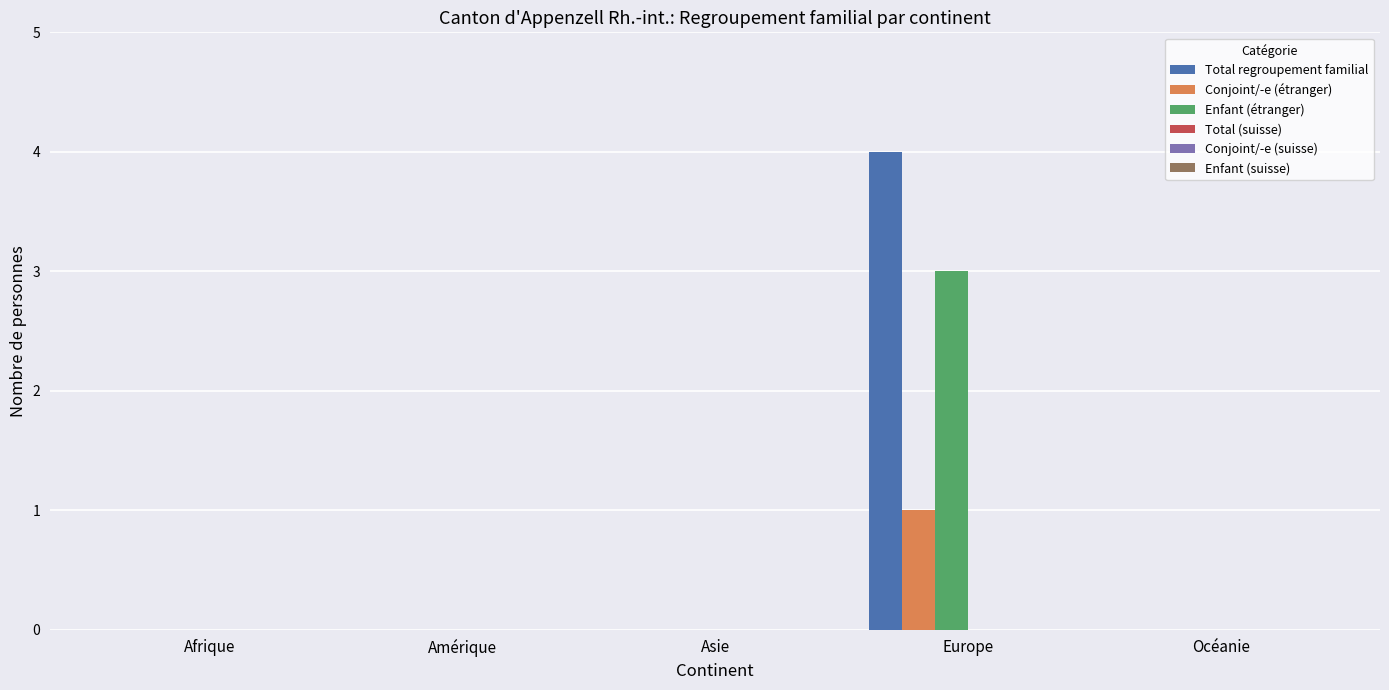

Reading left to right, transcribe all the data shown in this chart.

Total regroupement familial: Afrique=0	Amérique=0	Asie=0	Europe=4	Océanie=0
Conjoint/-e (étranger): Afrique=0	Amérique=0	Asie=0	Europe=1	Océanie=0
Enfant (étranger): Afrique=0	Amérique=0	Asie=0	Europe=3	Océanie=0